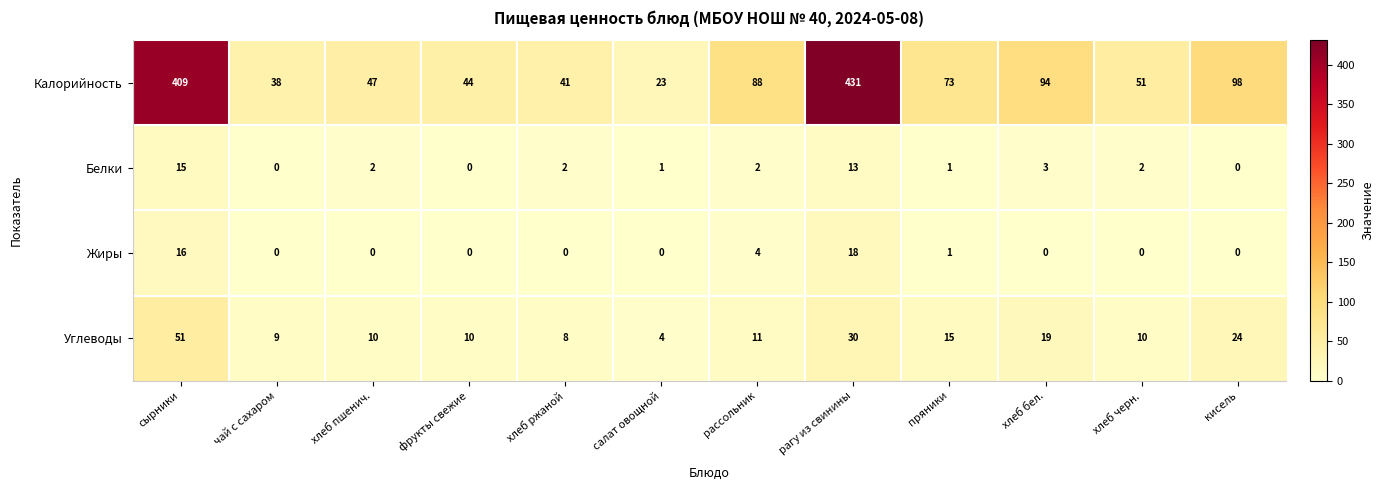

What is the sum of the Углеводы values at рагу из свинины and хлеб пшенич.?

40